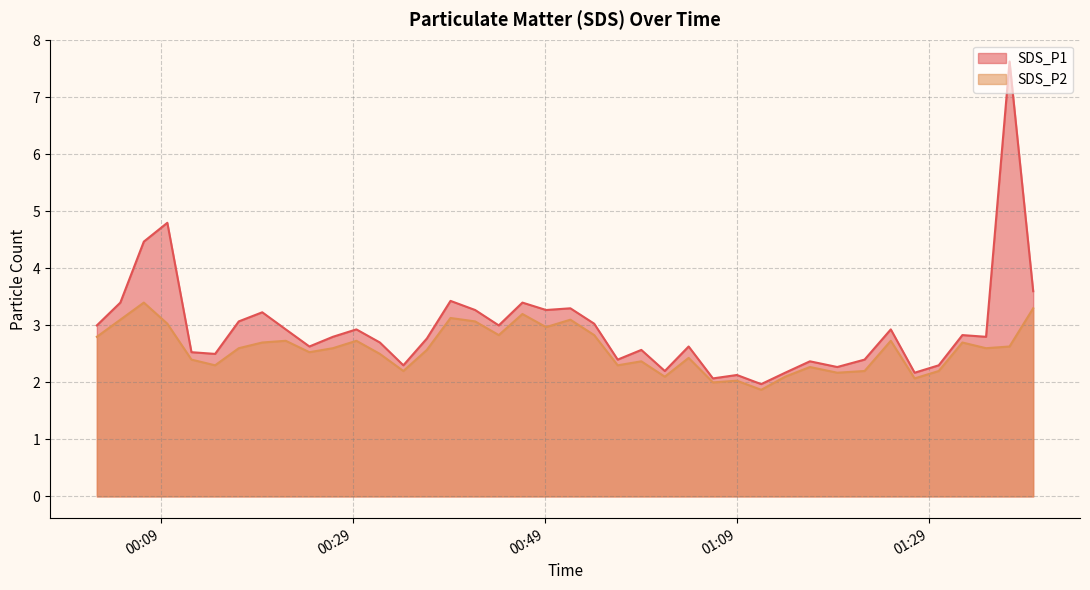

True or false: SDS_P2 has more than 2 points higher than both neighbors.

True